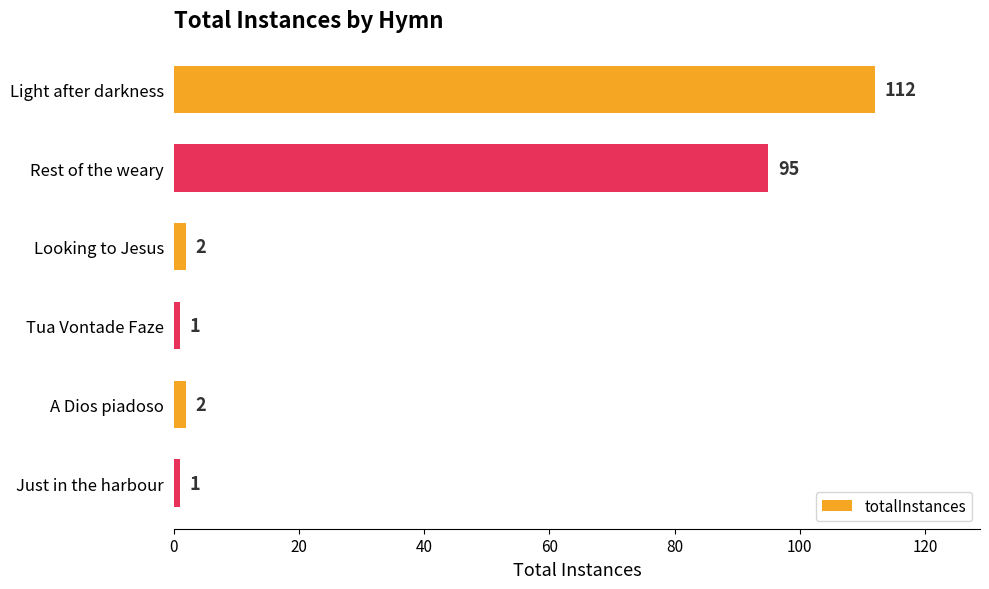

What is the average value?

36